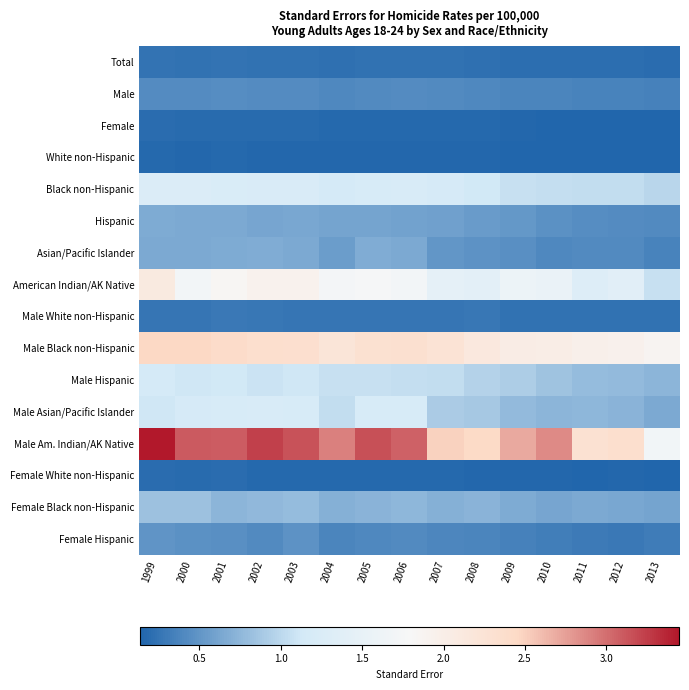

What is the spread (max minus min) of values at 2010?

2.7